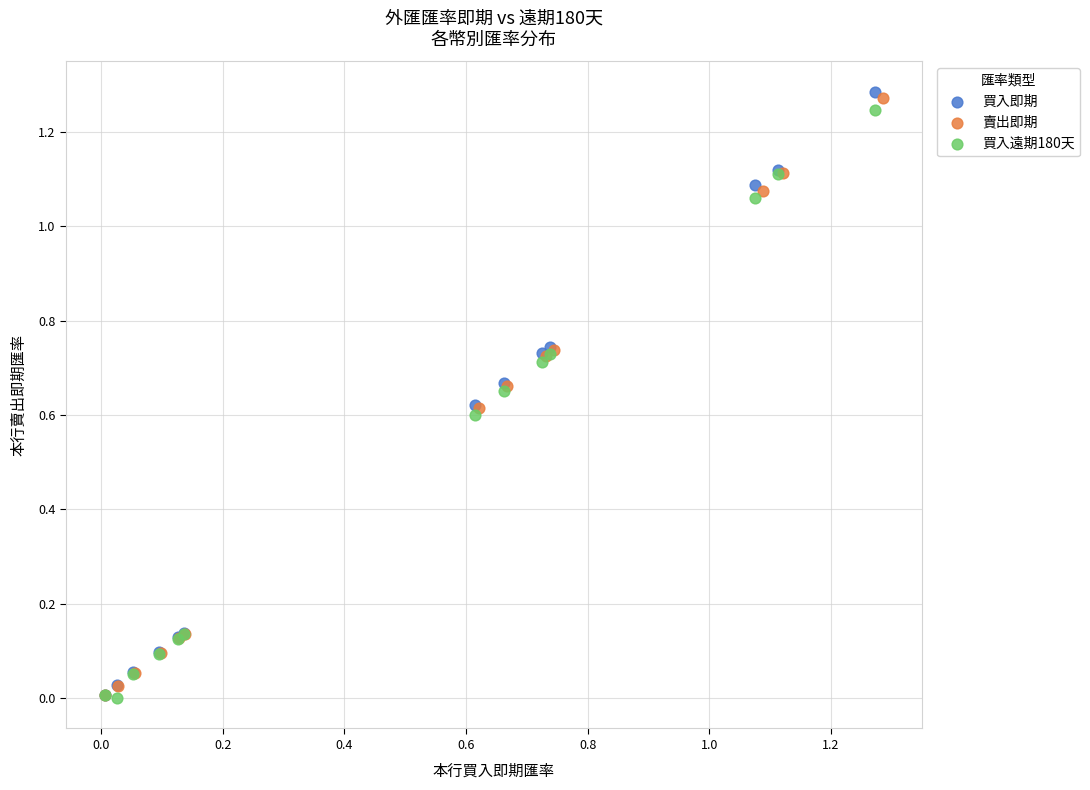

Which series contains the highest Y value?

買入即期